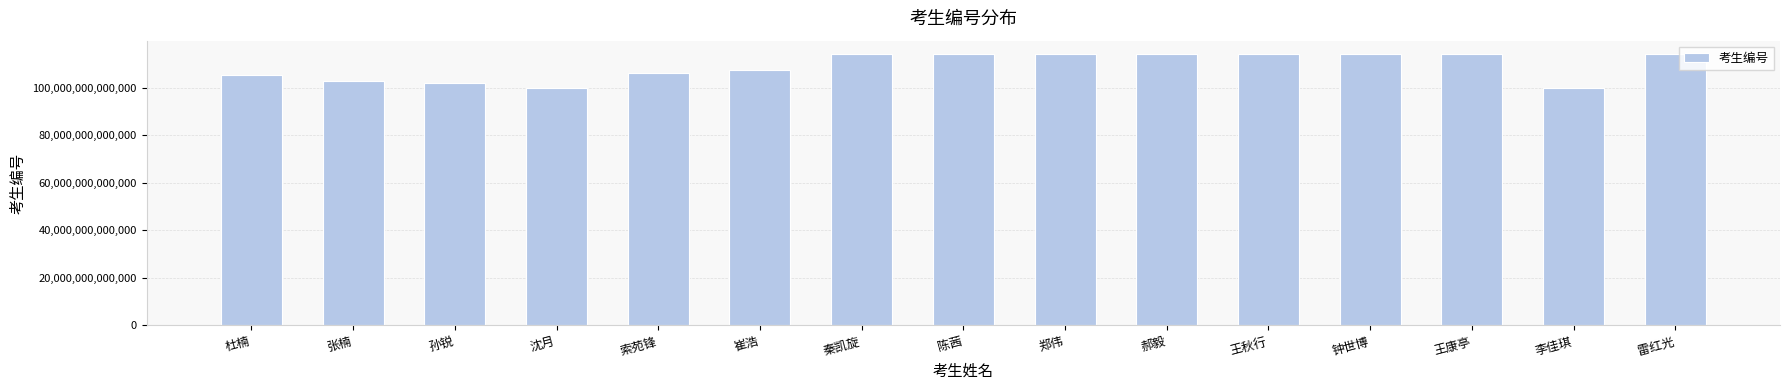

The chart shows a value of 21412112710136 at 沈月. True or false?

False